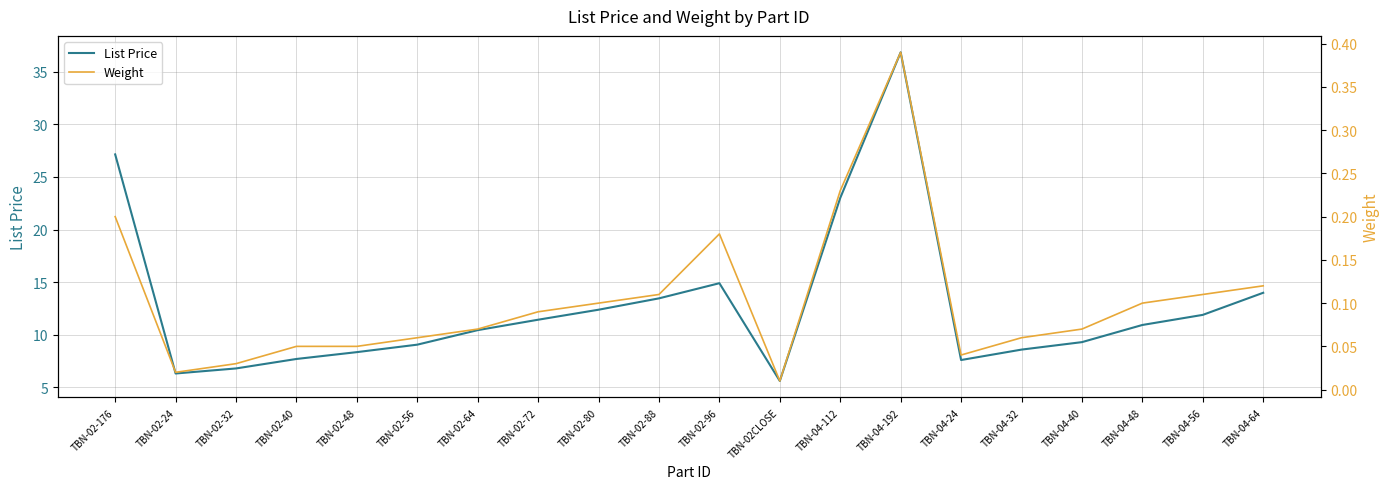

Reading right to left, what are all the values shown in this chart?

List Price: 14.0	11.9	10.9	9.3	8.6	7.6	36.8	23.0	5.6	14.9	13.5	12.4	11.4	10.4	9.1	8.3	7.7	6.8	6.3	27.1
Weight: 0.1	0.1	0.1	0.1	0.1	0.0	0.4	0.2	0.0	0.2	0.1	0.1	0.1	0.1	0.1	0.1	0.1	0.0	0.0	0.2